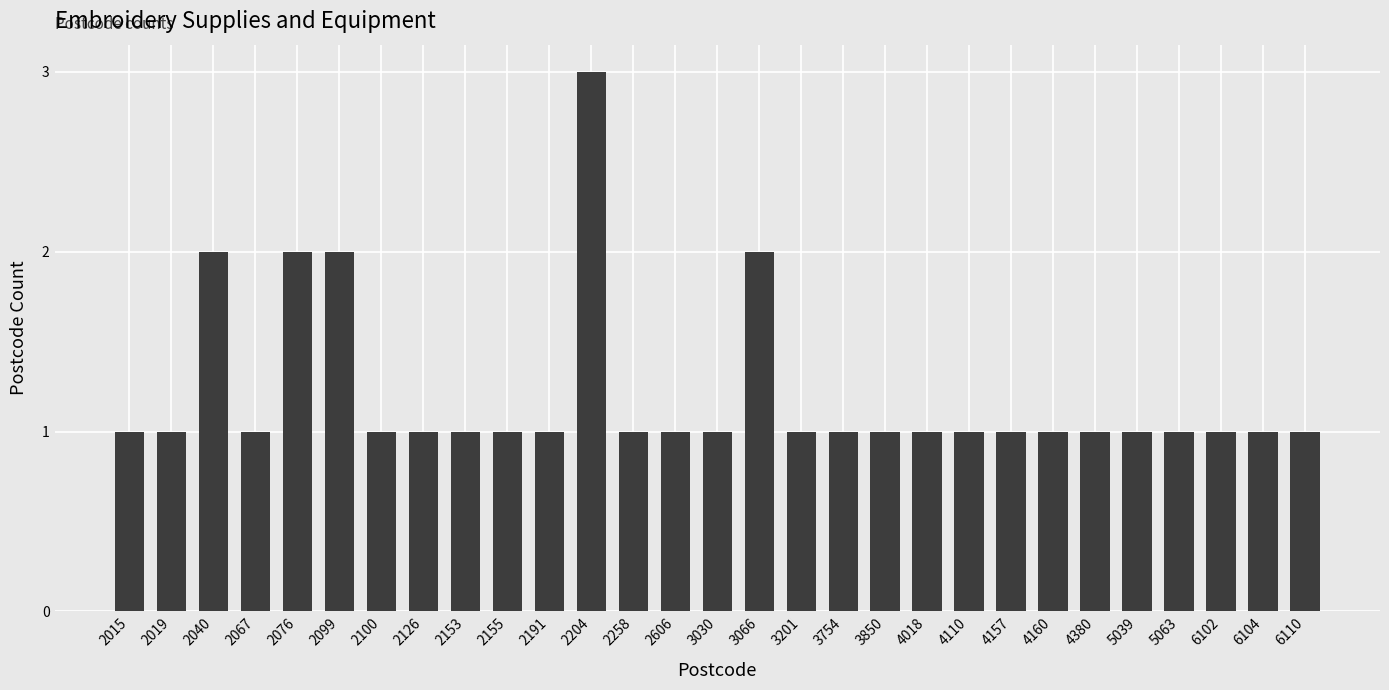

What is the smallest value displayed?

1